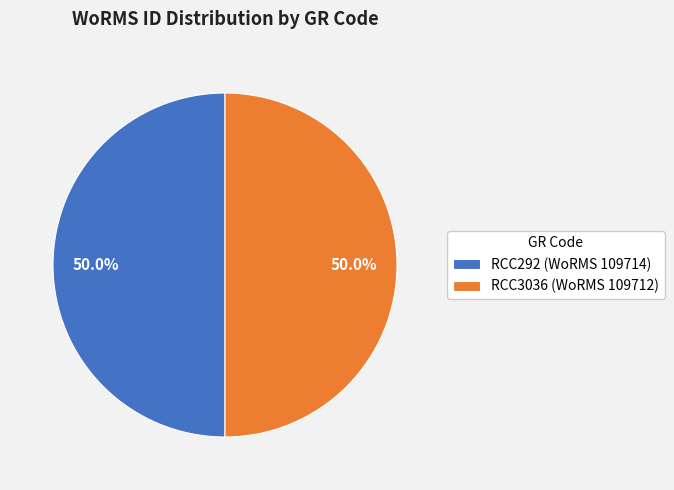

Is it true that RCC292 is 61% of the pie?

False